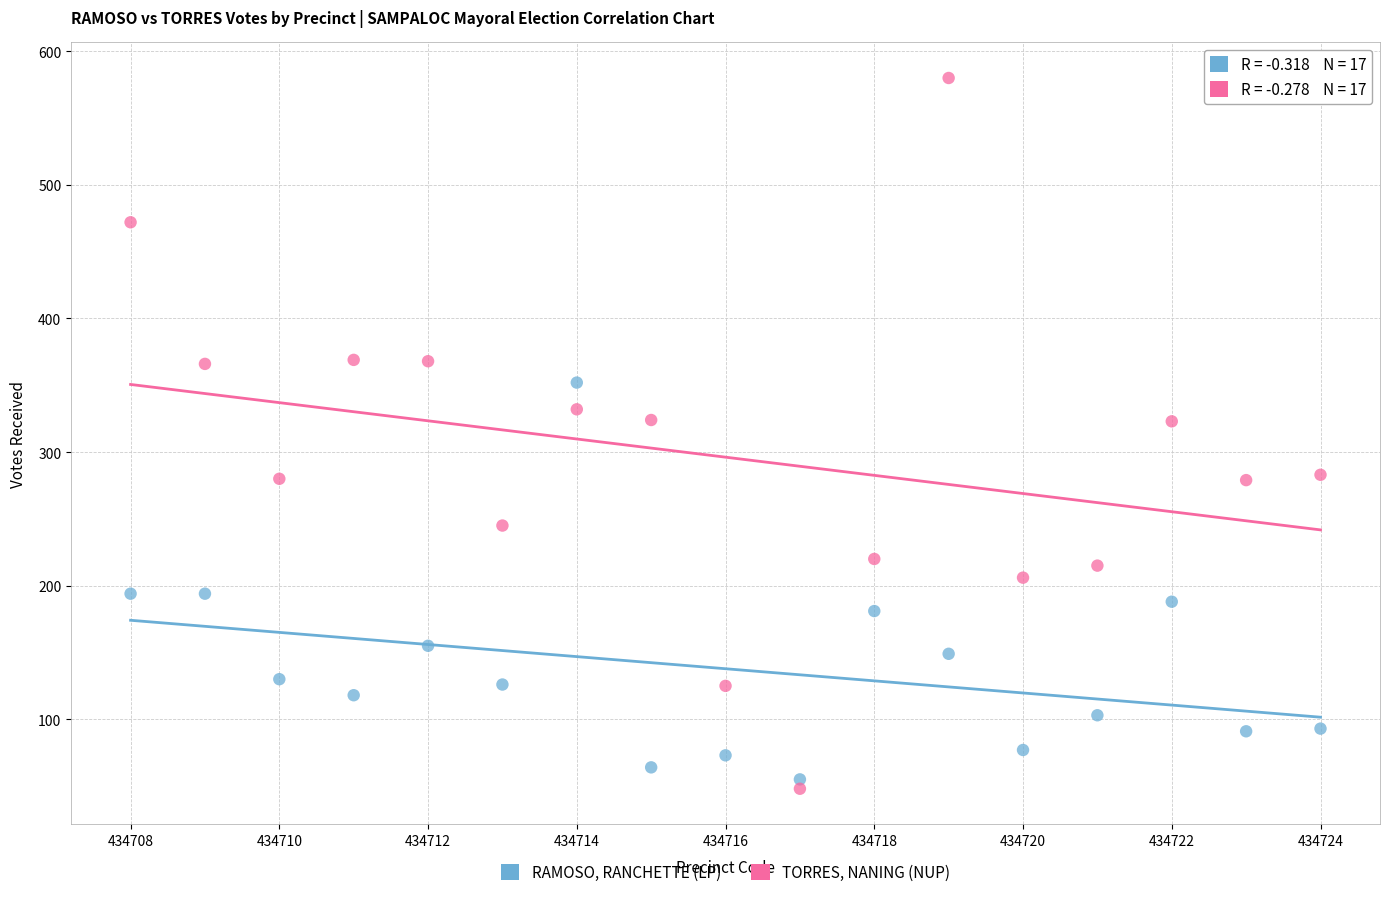

Which series contains the highest Y value?

TORRES, NANING (NUP)